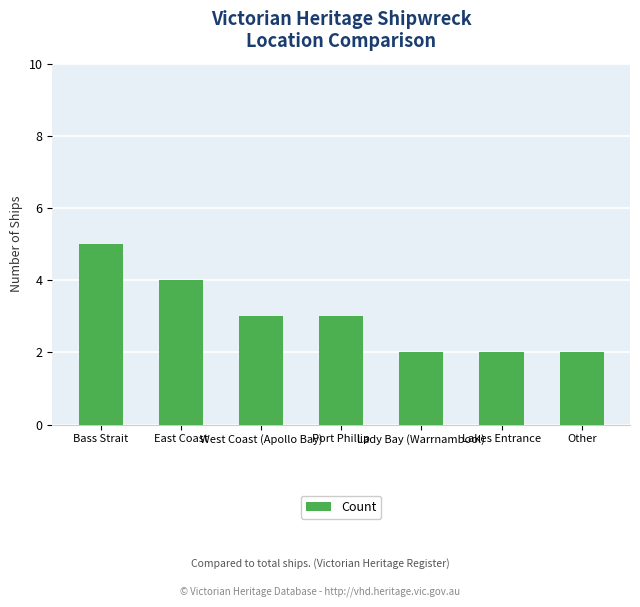

The value at Lady Bay (Warrnambool) is 2. True or false?

True